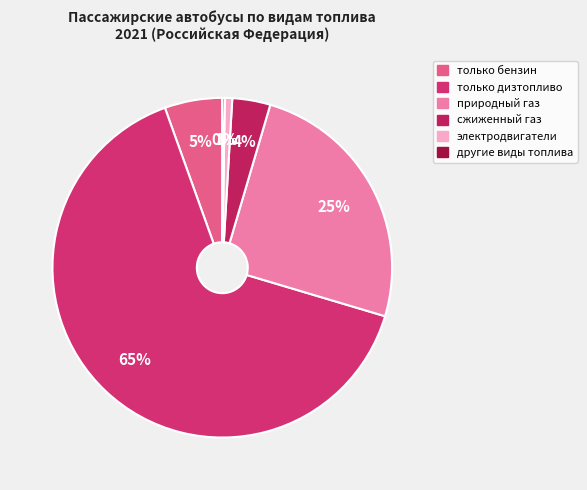

To the nearest percent, what is the average slice percentage?

17%